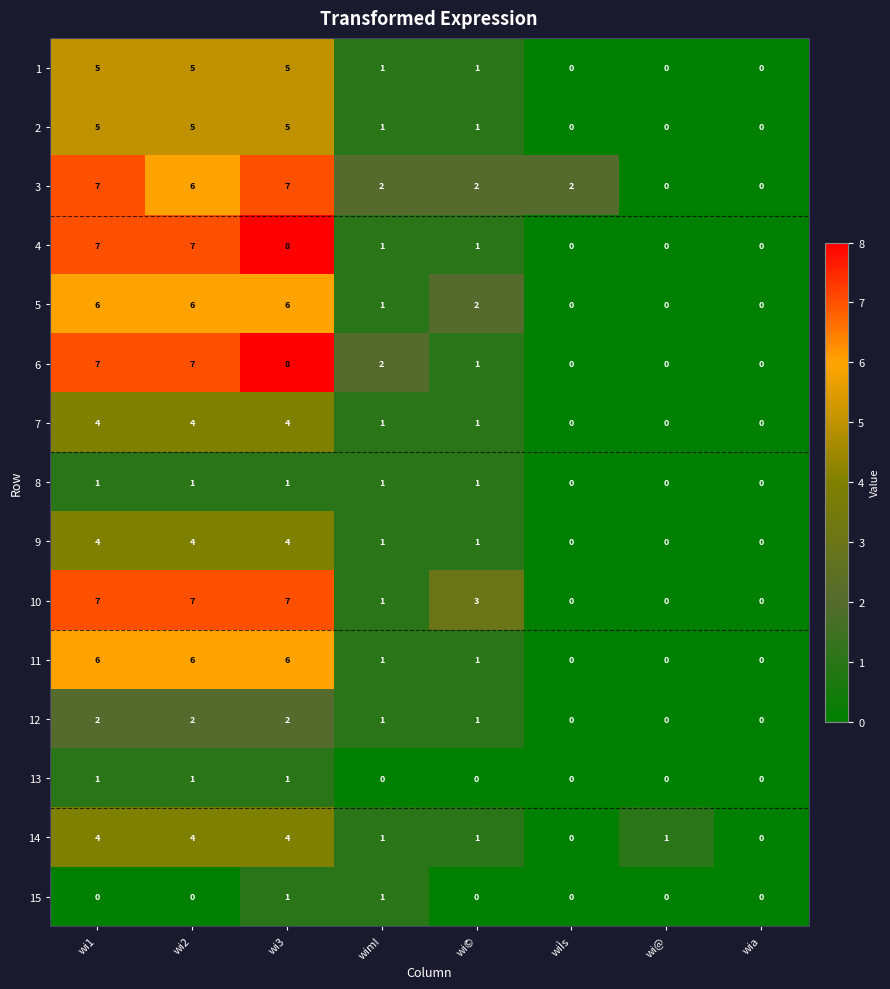

What is the sum of the 10 values at wi2 and wimI?

8